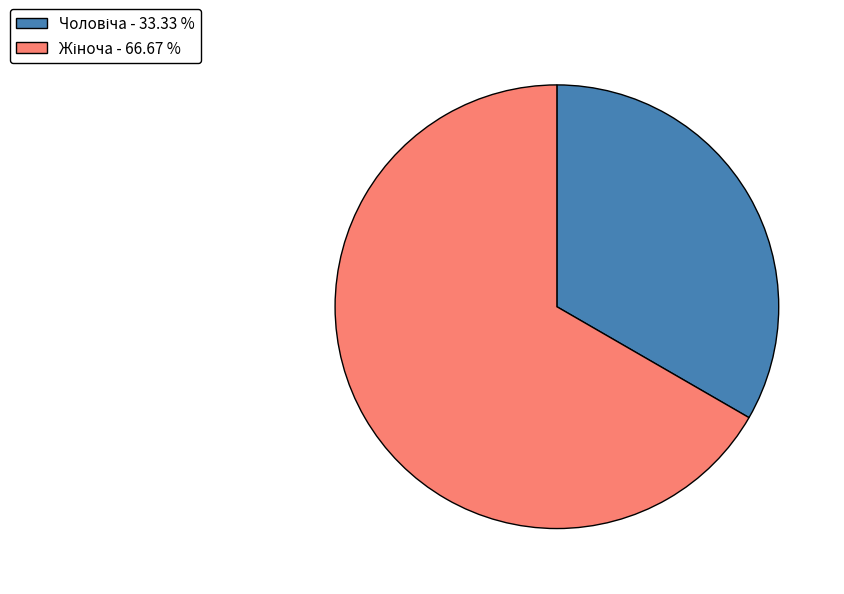

Is there a majority slice in this chart?

Yes